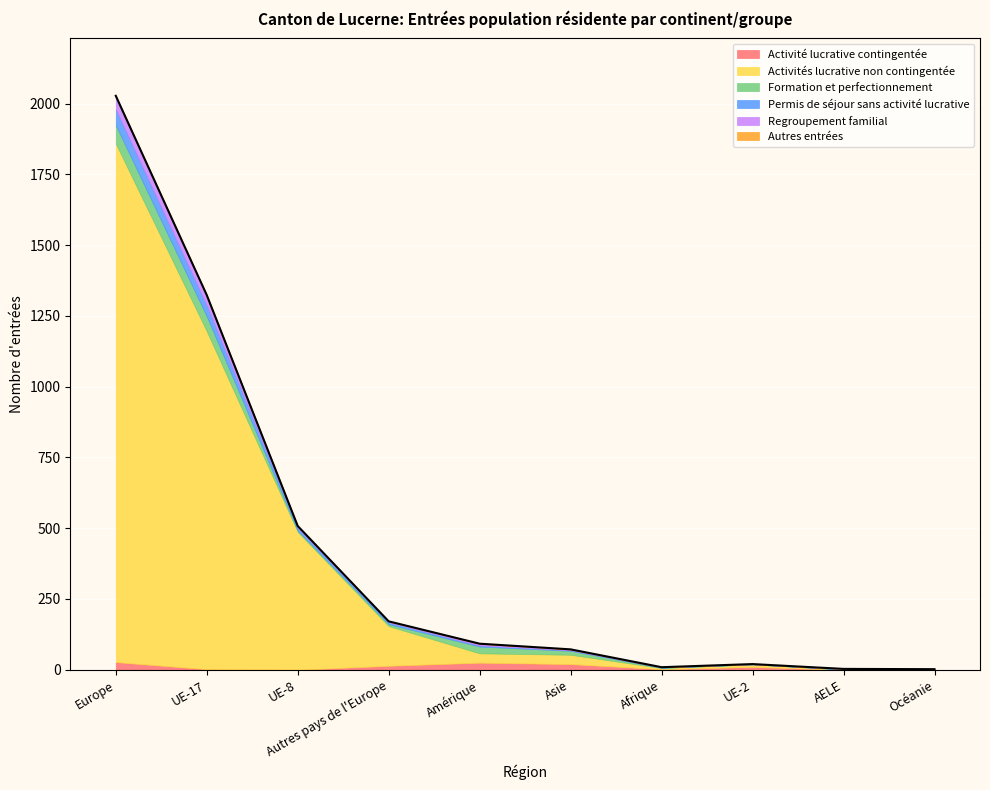

At which category does Activité lucrative contingentée reach its first local peak?

Amérique